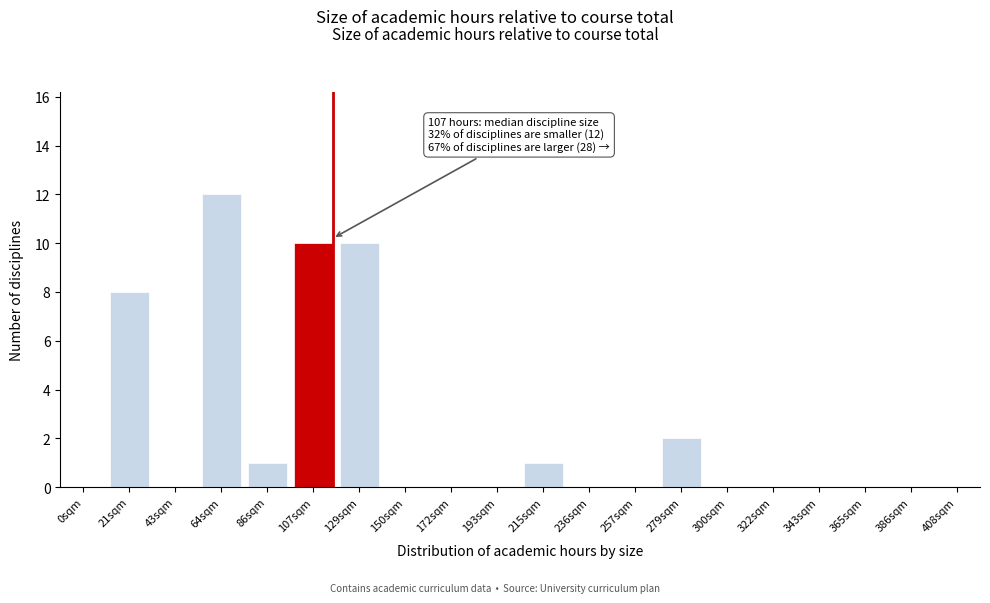

Reading left to right, what are all the values shown in this chart?

0sqm=0	21sqm=8	43sqm=0	64sqm=12	86sqm=1	107sqm=10	129sqm=10	150sqm=0	172sqm=0	193sqm=0	215sqm=1	236sqm=0	257sqm=0	279sqm=2	300sqm=0	322sqm=0	343sqm=0	365sqm=0	386sqm=0	408sqm=0